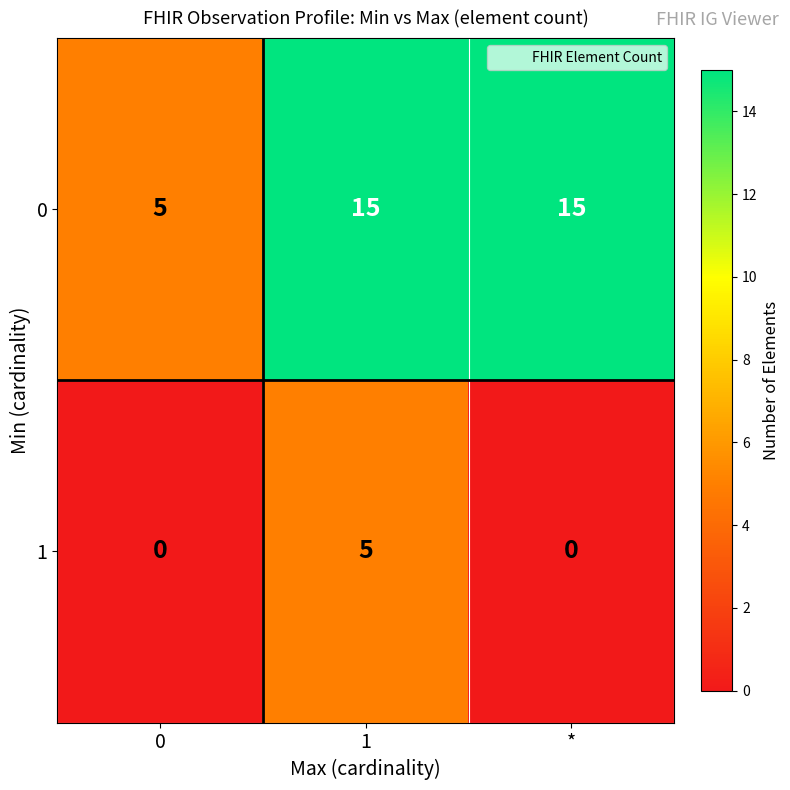

Reading left to right, what are all the values shown in this chart?

0: 5	15	15
1: 0	5	0